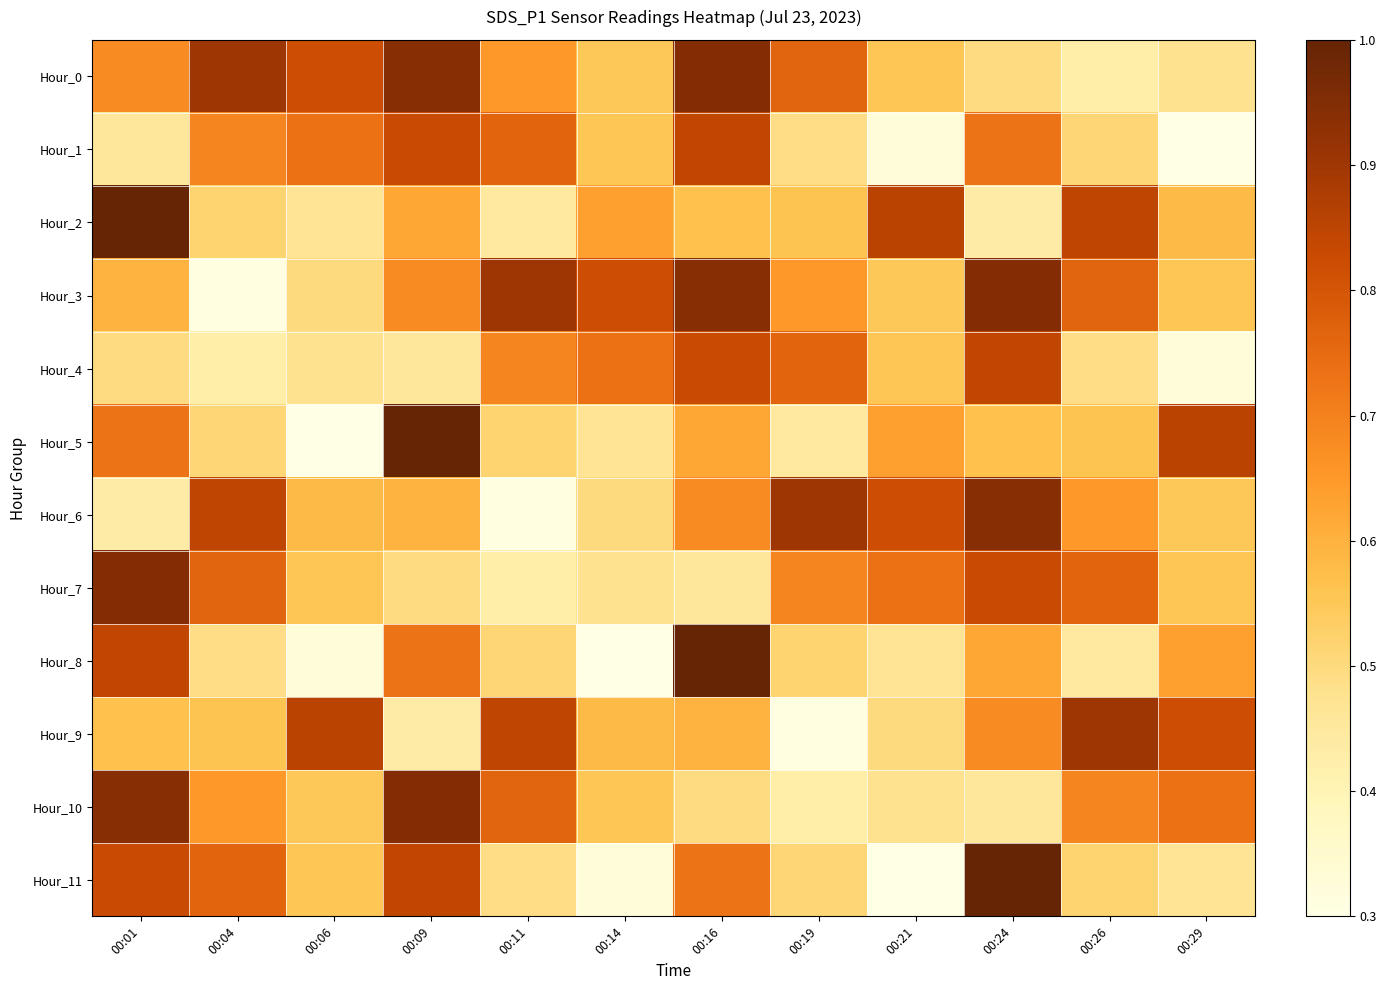

Which label corresponds to the smallest value in the chart?

00:29